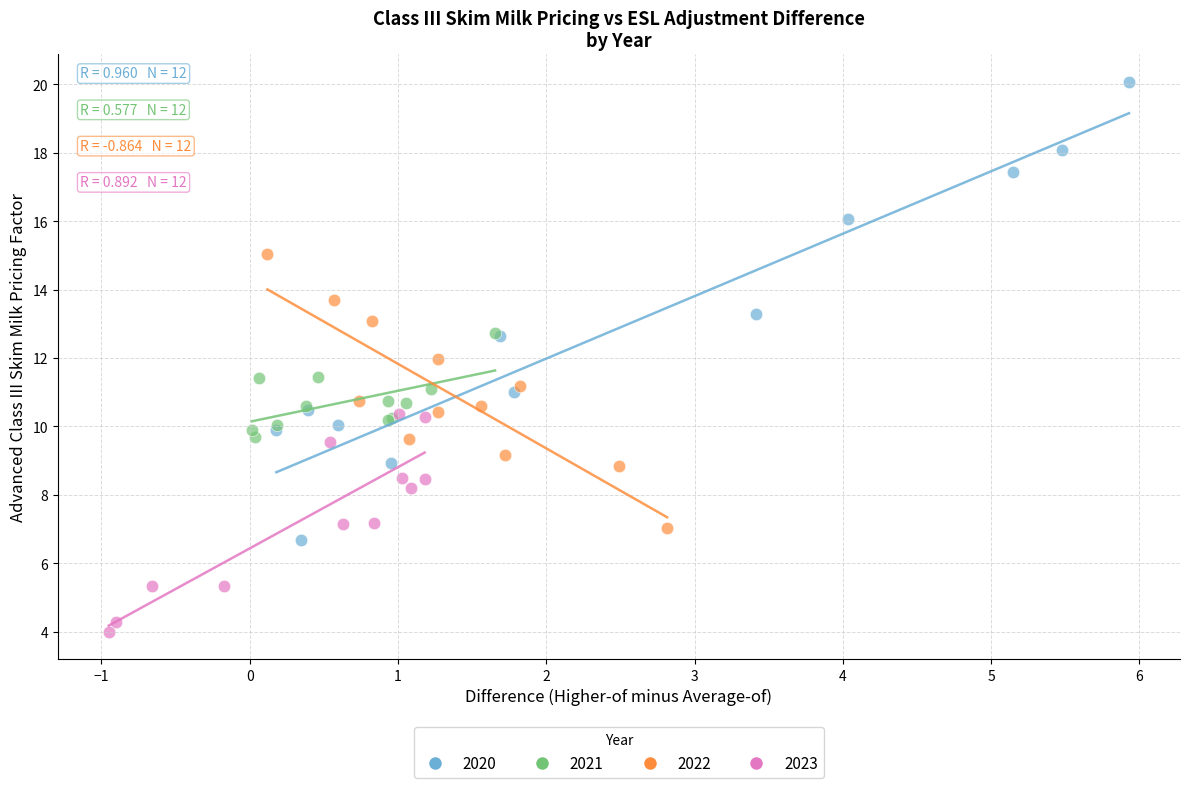

Which series has the largest Y range (max minus min)?

2020